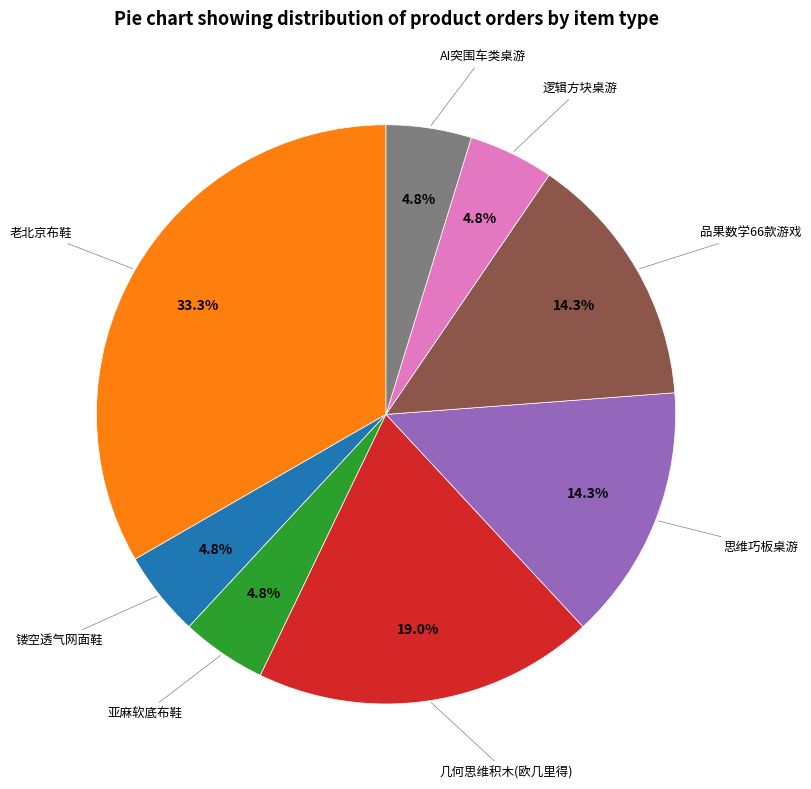

Which slice is the largest?

老北京布鞋